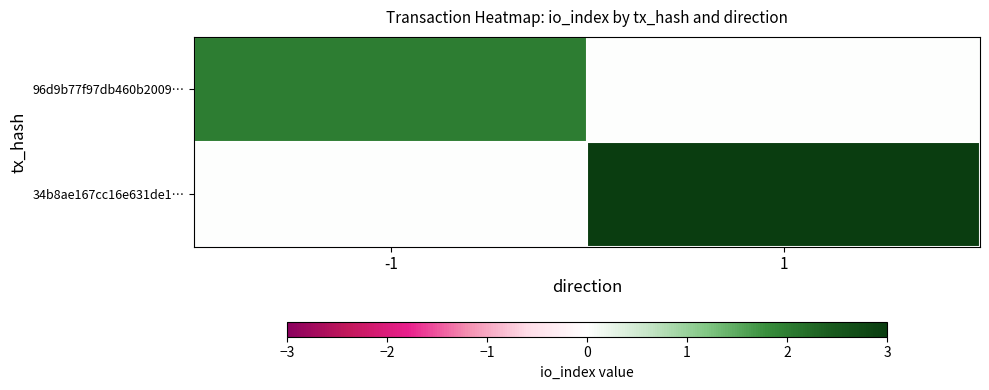

What is the difference between the highest and lowest values at -1?

2